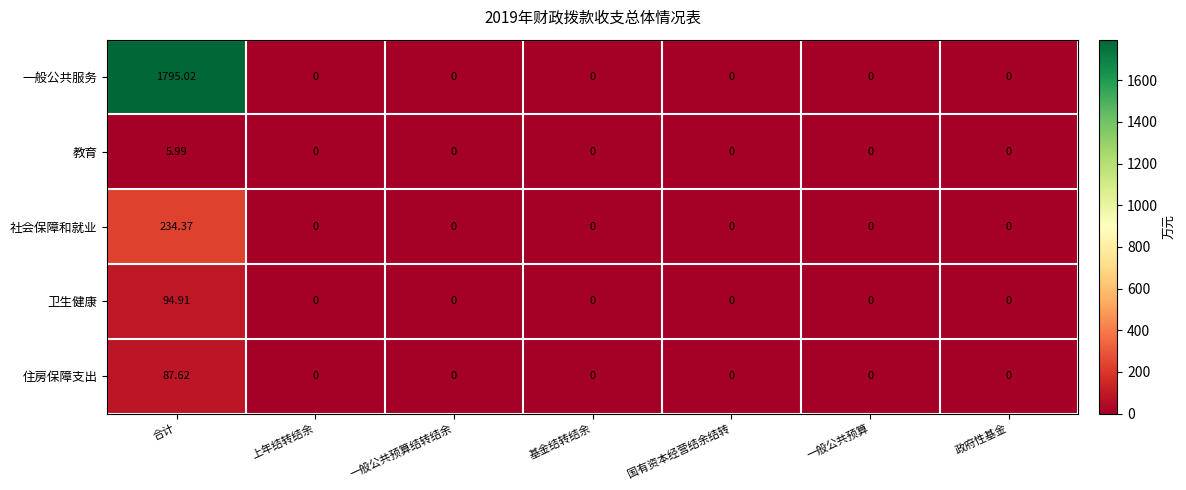

Which series has the largest range (max minus min)?

一般公共服务